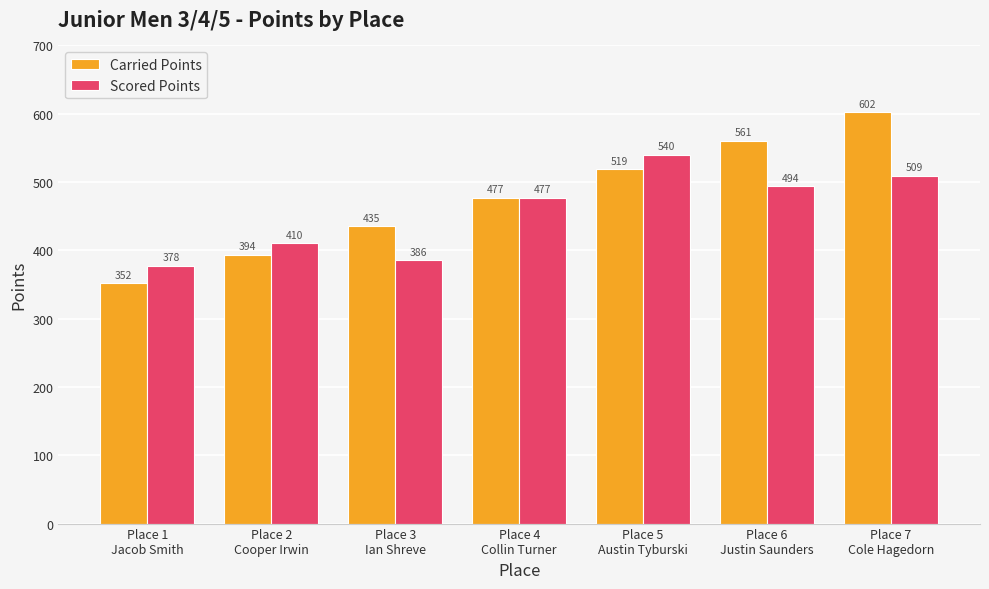

Which series has the largest total across all categories?

Carried Points